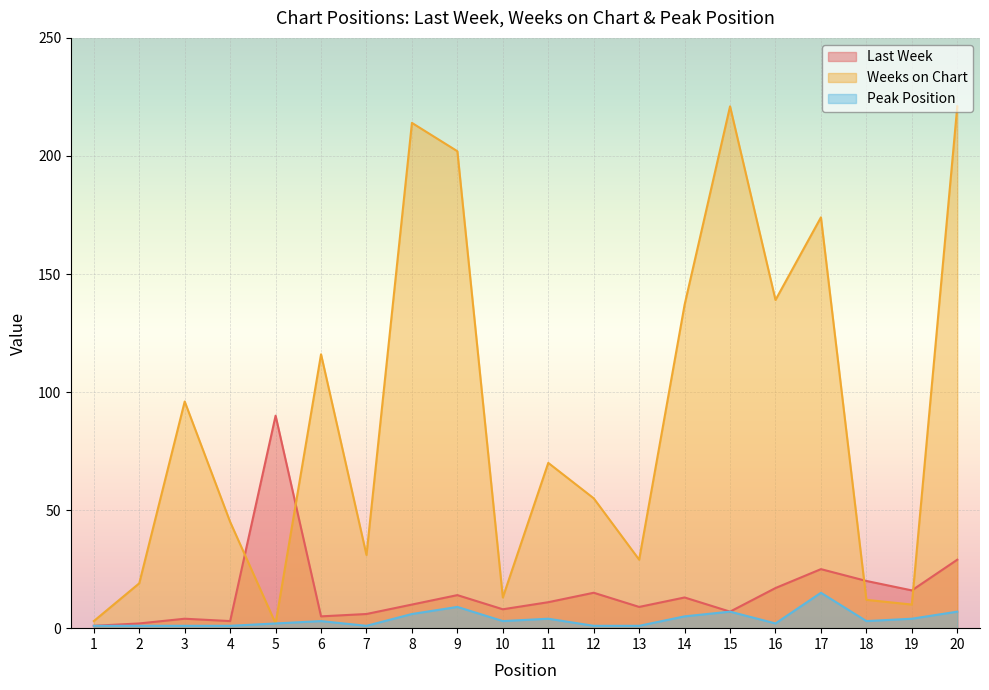

What is the average value of the Last Week series?

15